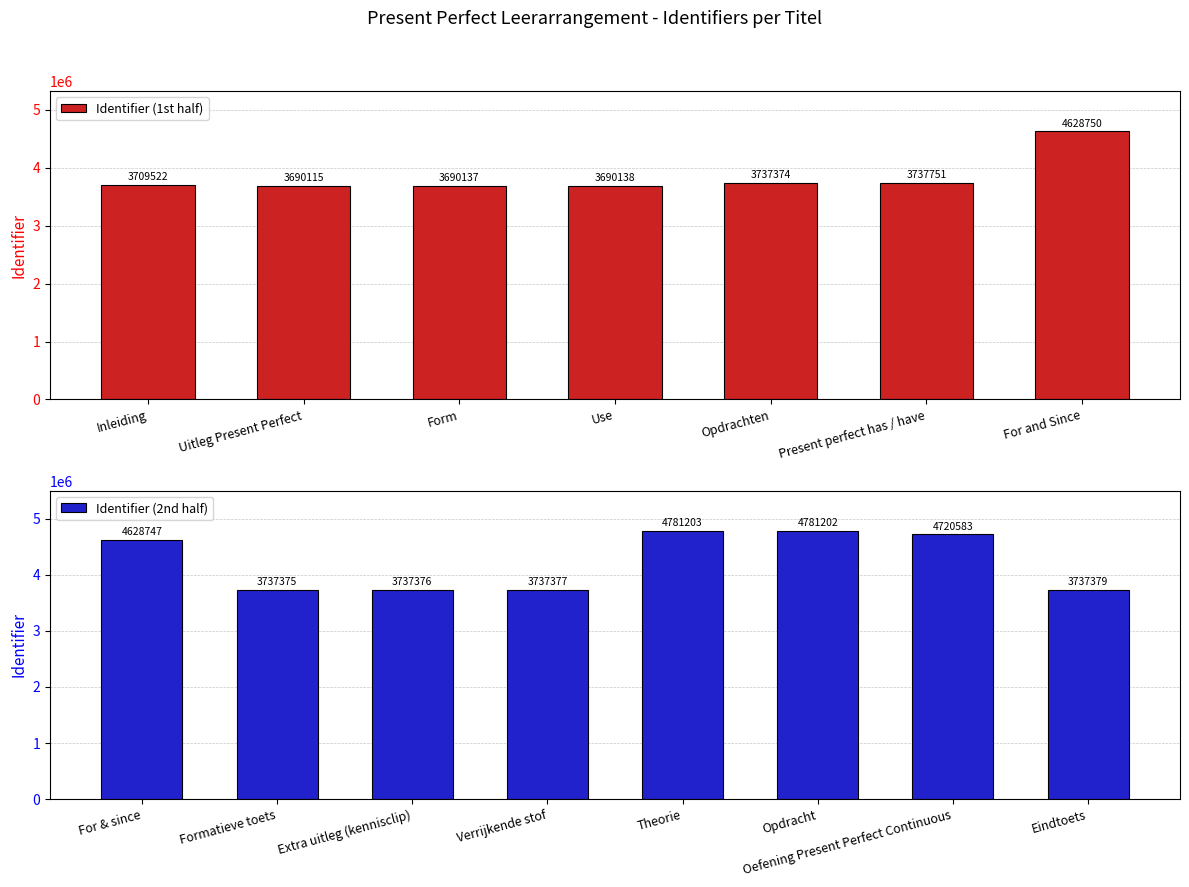

Approximately how many times larger is the value at Extra uitleg (kennisclip) compared to Theorie?

0.8